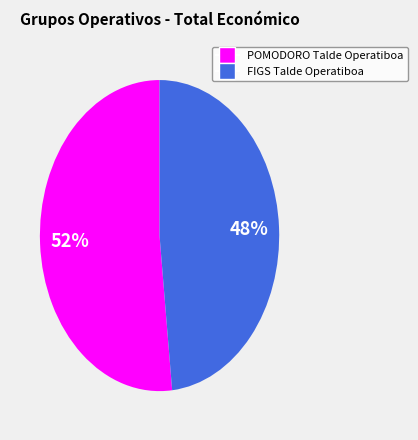

Is there a majority slice in this chart?

Yes